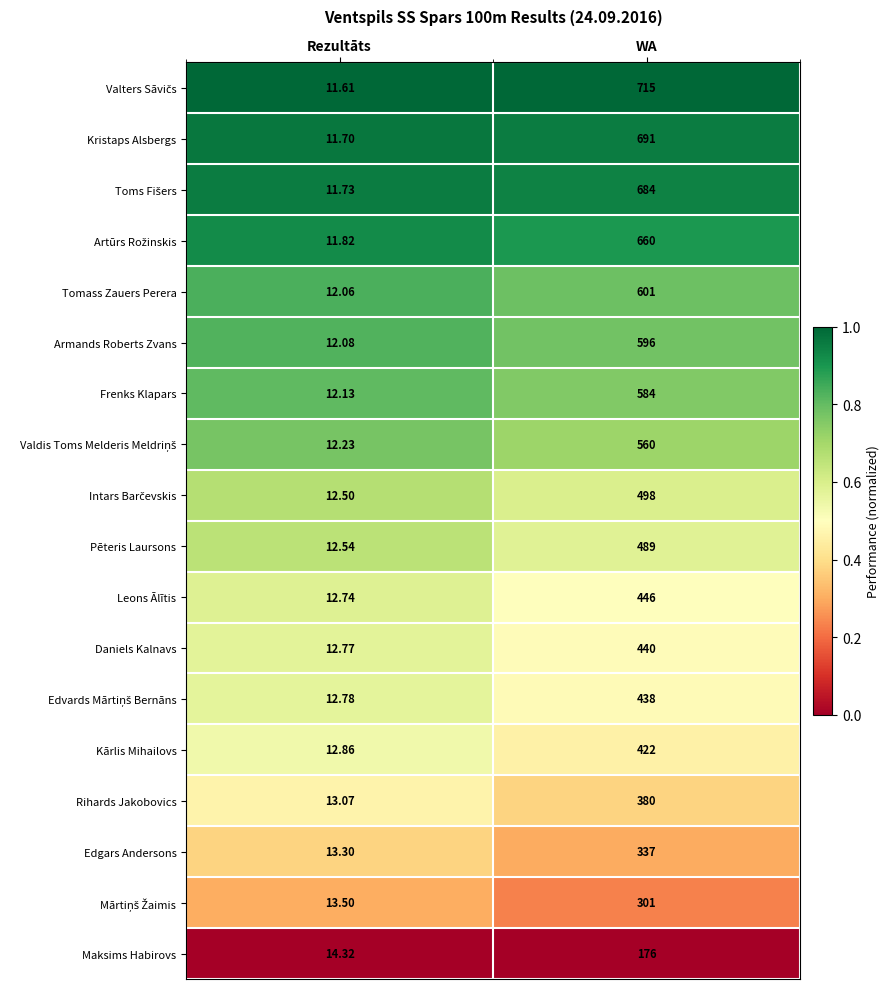

Which category has the highest value across all series?

WA